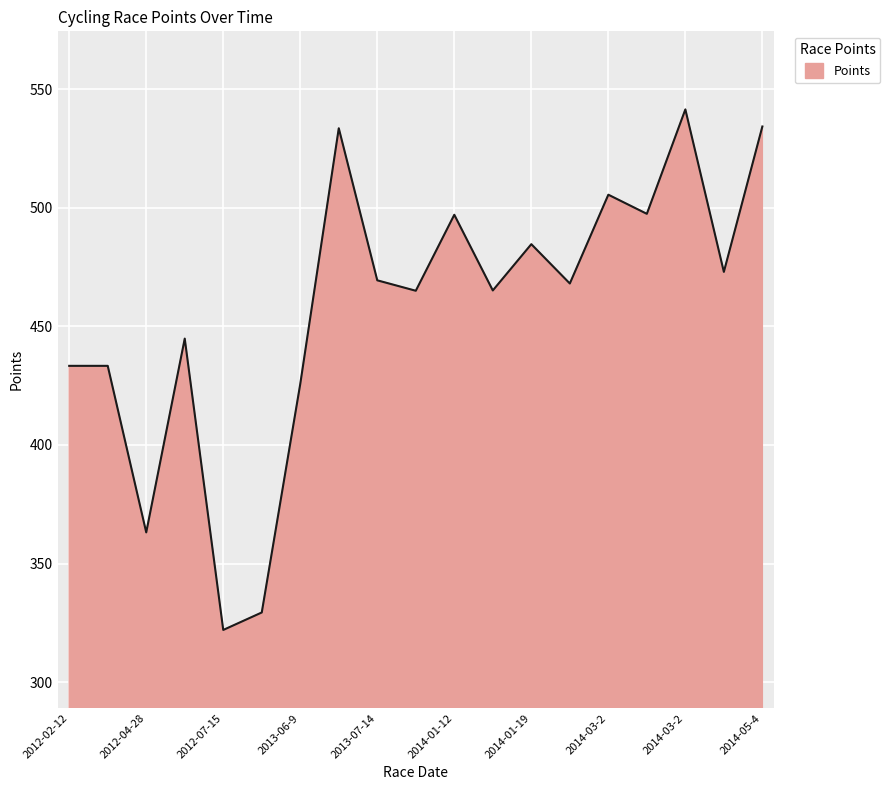

What is the minimum value shown in the chart?

322.0